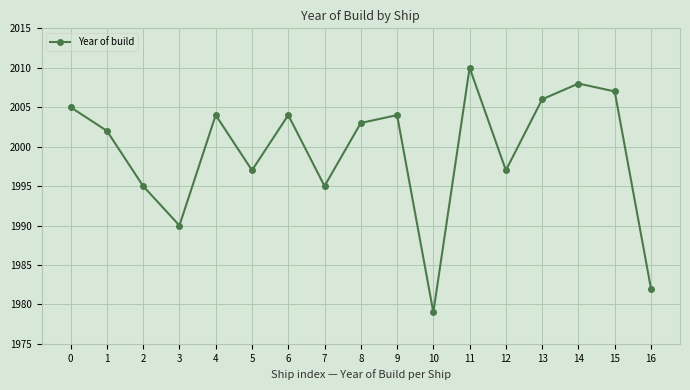

How many lines are shown in the chart?

1